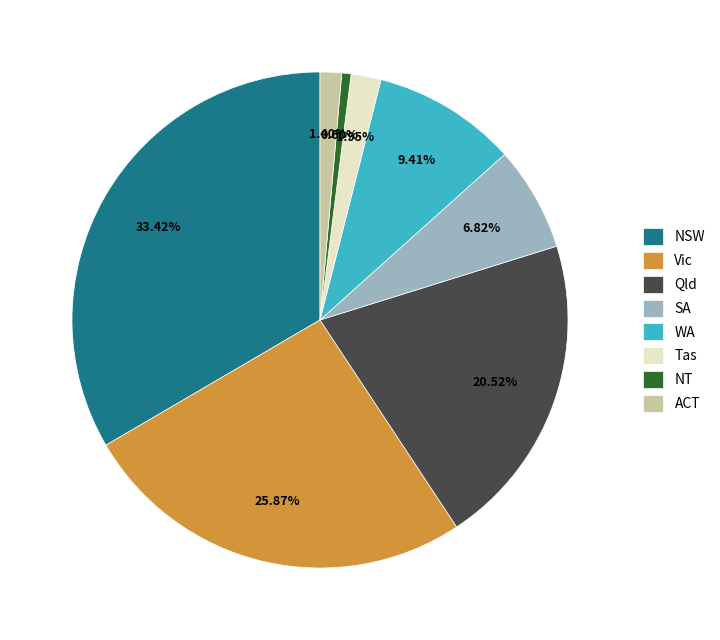

Is the sum of NT and SA greater than half?

No